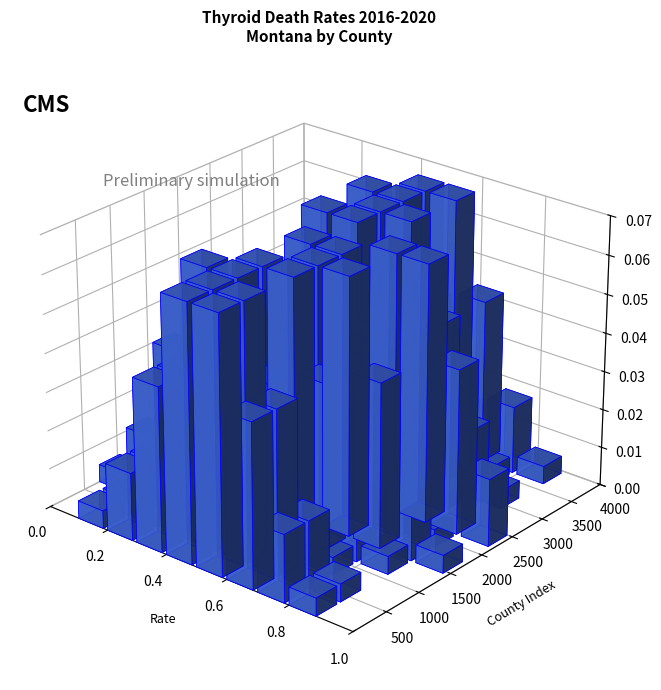

What is the label of the 11th bar from the right?

death_rates